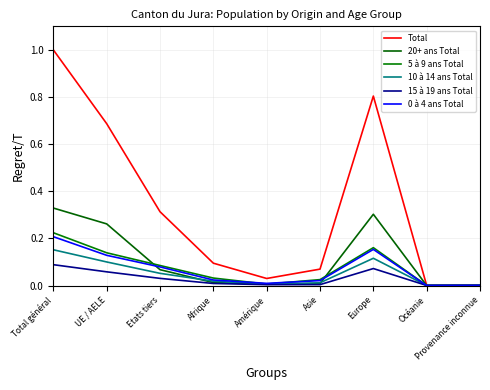

Which series has the largest range (max minus min)?

Total